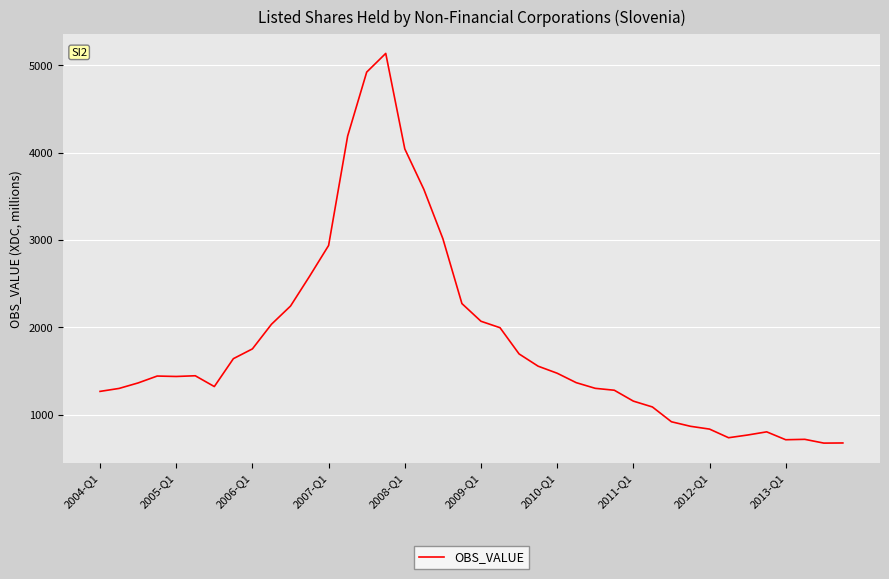

What is the greatest value displayed?

5136.0